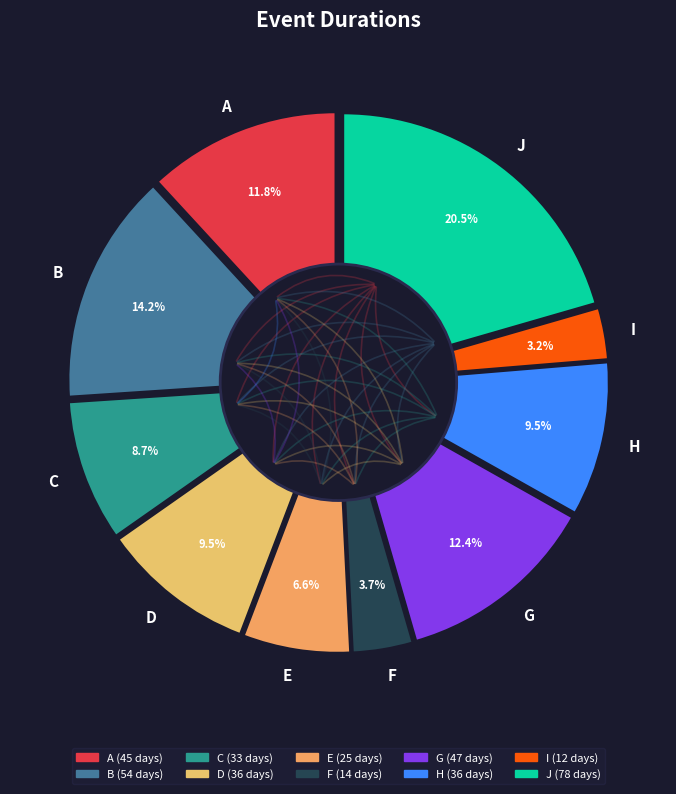

To the nearest percent, what portion does B represent?

14%